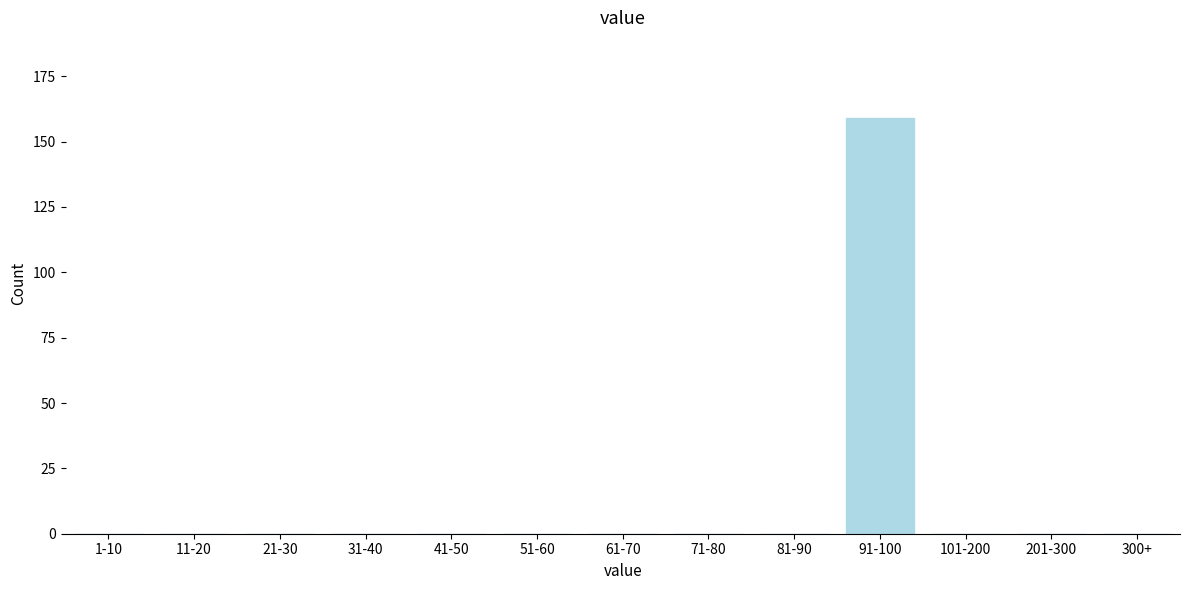

Reading right to left, extract all data points from this chart.

300+=0	201-300=0	101-200=0	91-100=159	81-90=0	71-80=0	61-70=0	51-60=0	41-50=0	31-40=0	21-30=0	11-20=0	1-10=0